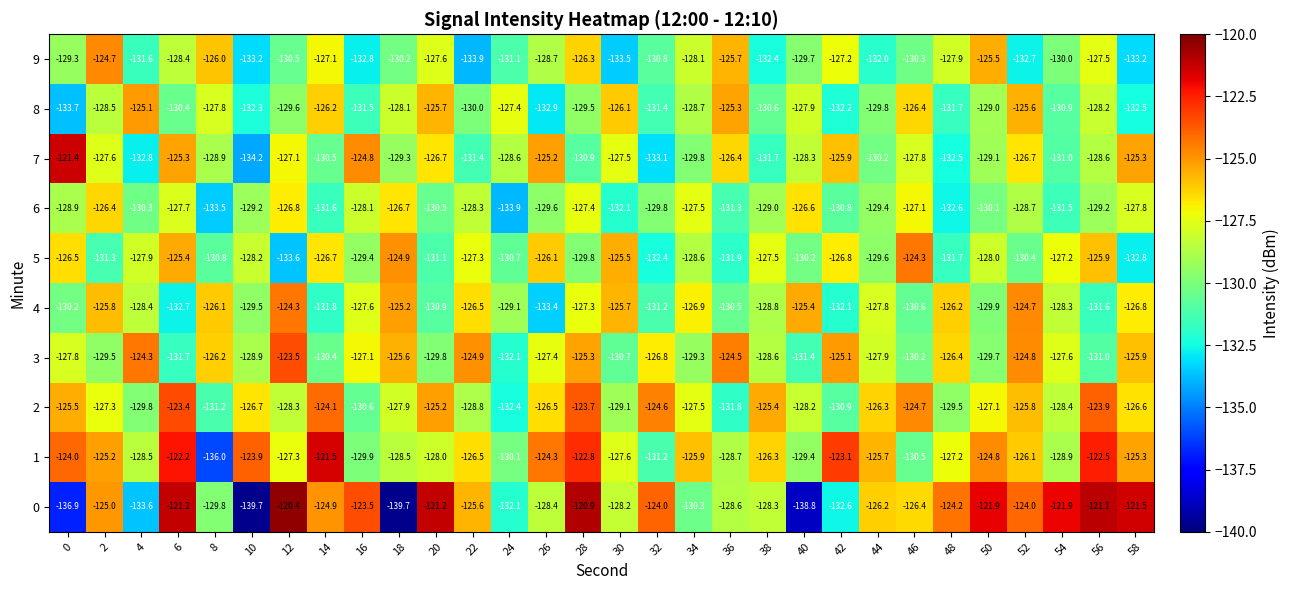

List the labels in order of 3 value, largest first.

12, 4, 36, 52, 22, 42, 28, 18, 58, 8, 48, 32, 16, 26, 54, 0, 44, 38, 10, 34, 2, 50, 20, 46, 14, 30, 56, 40, 6, 24